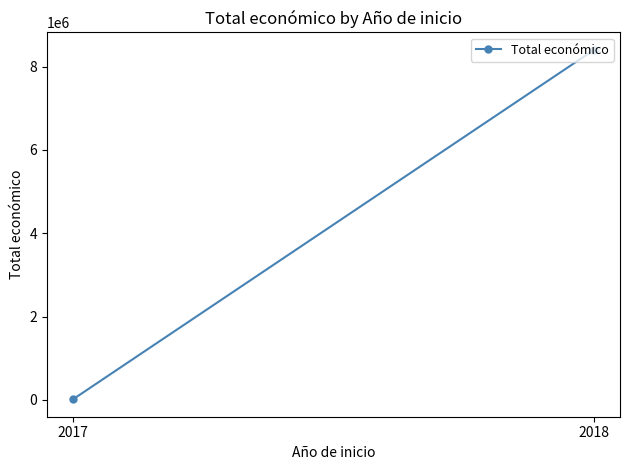

What value does the data have at 2017, to the nearest 10?

15000